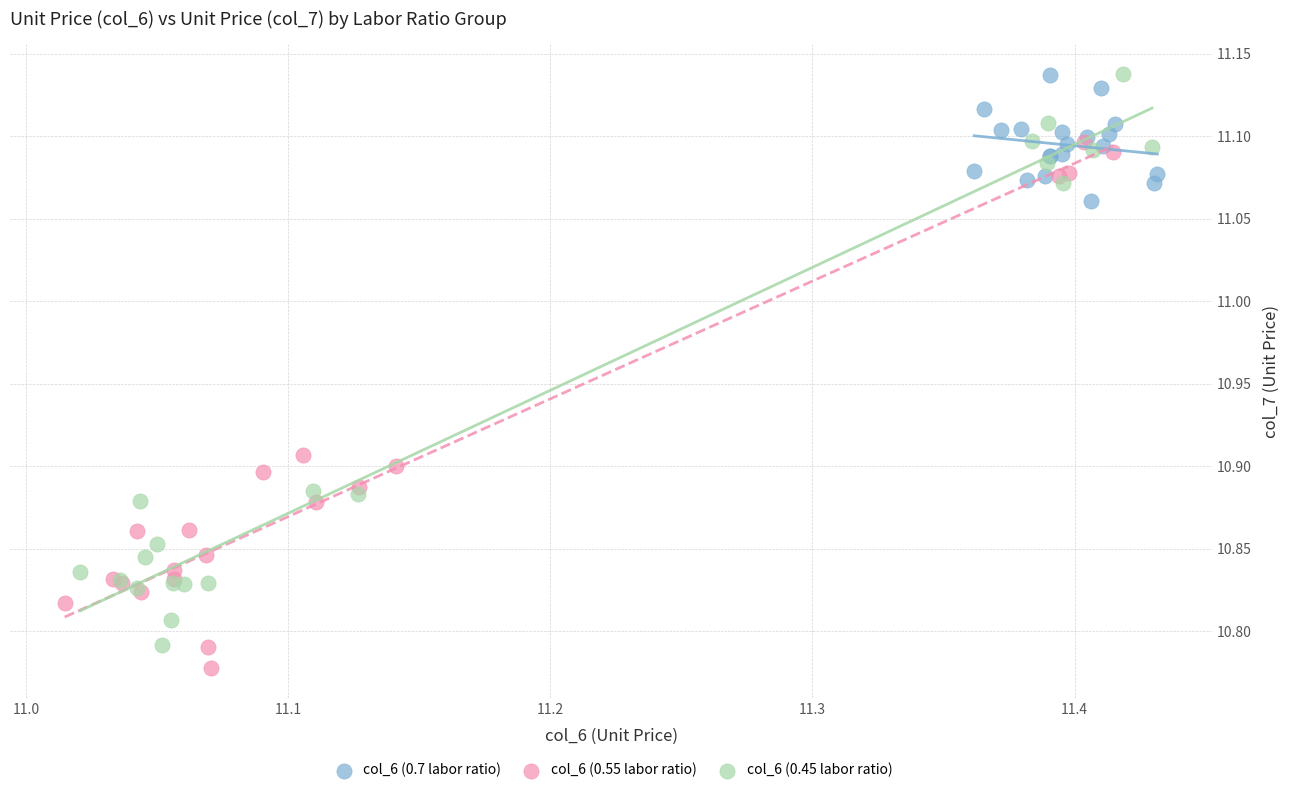

What are all the series names shown in the legend?

col_6 (0.7 labor ratio), col_6 (0.55 labor ratio), col_6 (0.45 labor ratio)